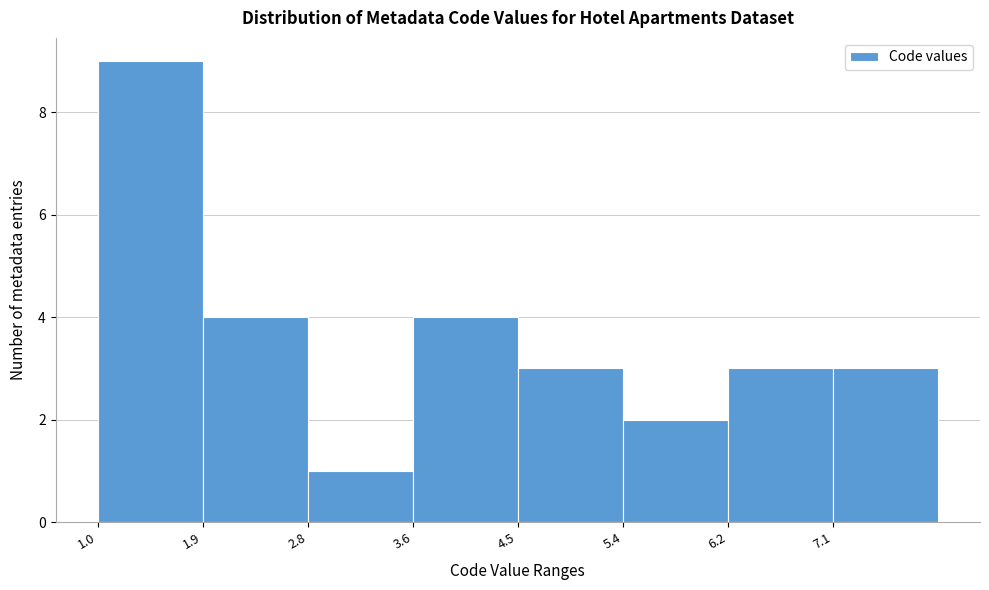

Reading left to right, transcribe this chart: for each bar, give the range it covers on the x-axis and its height. Neither the bar edges nor the heights are printed on the chart, so give them approximately, as read against the axes.

1.0 to 1.9: 9
1.9 to 2.8: 4
2.8 to 3.6: 1
3.6 to 4.5: 4
4.5 to 5.4: 3
5.4 to 6.3: 2
6.3 to 7.1: 3
7.1 to 8.0: 3